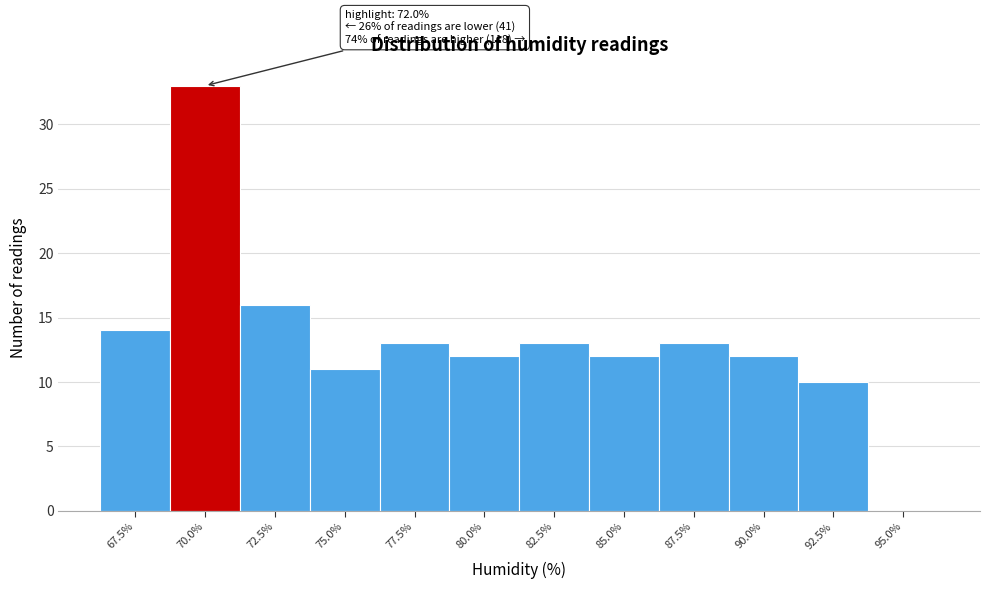

Reading right to left, transcribe all the data shown in this chart.

95.0%=0	92.5%=10	90.0%=12	87.5%=13	85.0%=12	82.5%=13	80.0%=12	77.5%=13	75.0%=11	72.5%=16	70.0%=33	67.5%=14